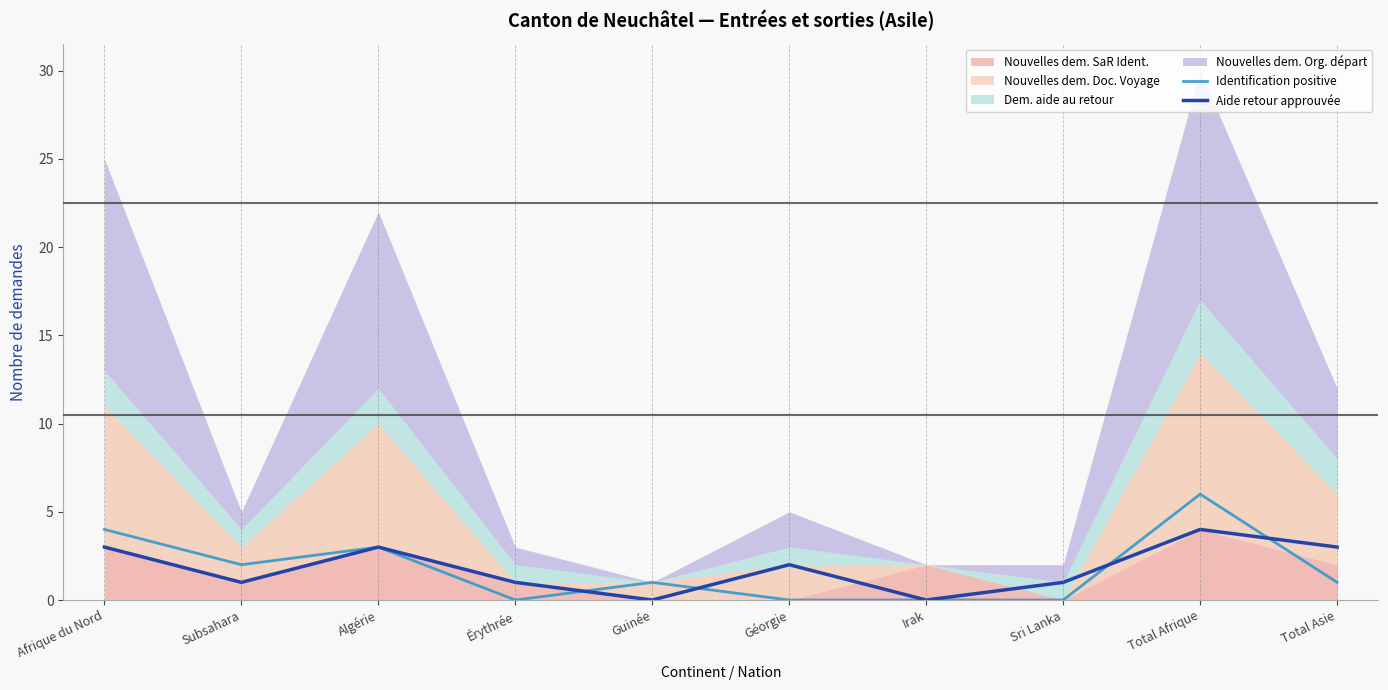

At which category does the chart reach its peak across all series?

Total Afrique